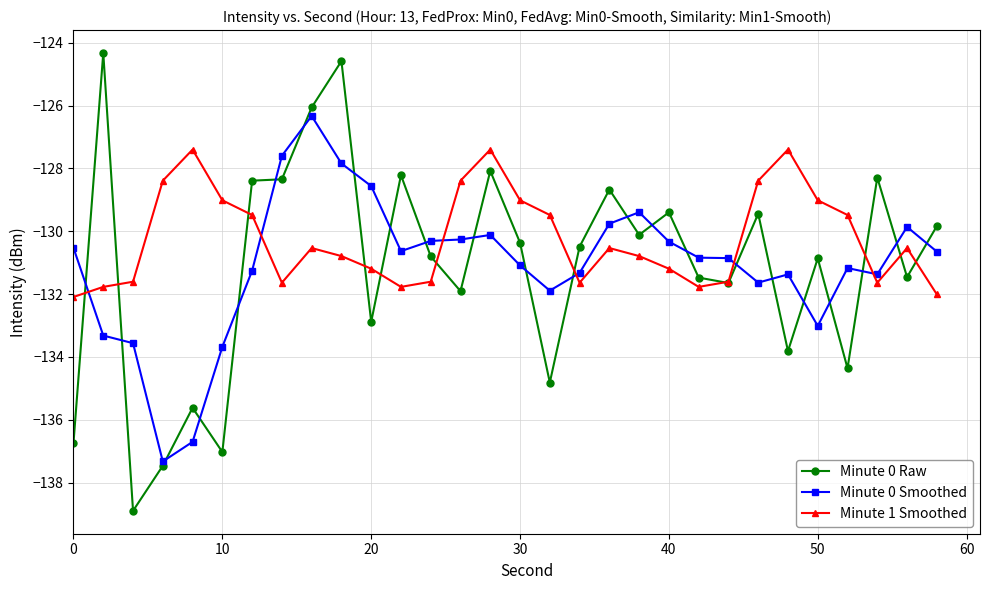

In Minute 1 Smoothed, how many points are higher than both neighbors (excluding endpoints)?

6